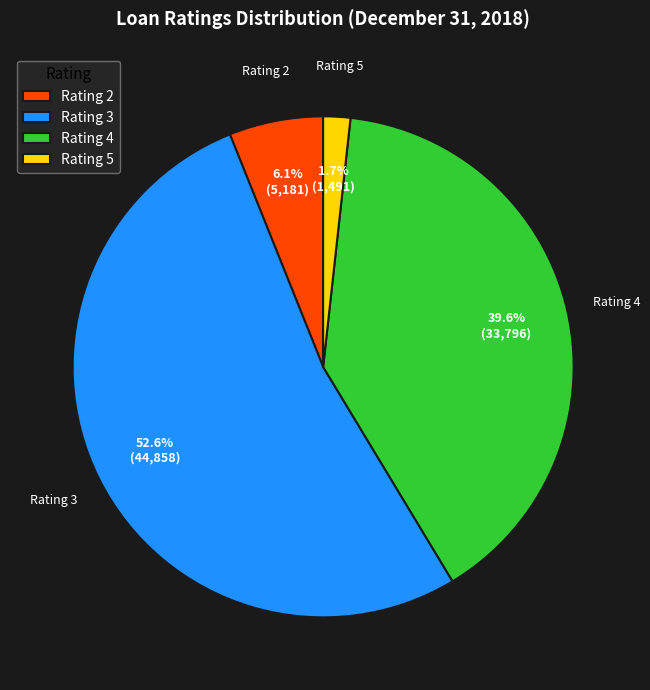

Count the number of slices in the pie.

4